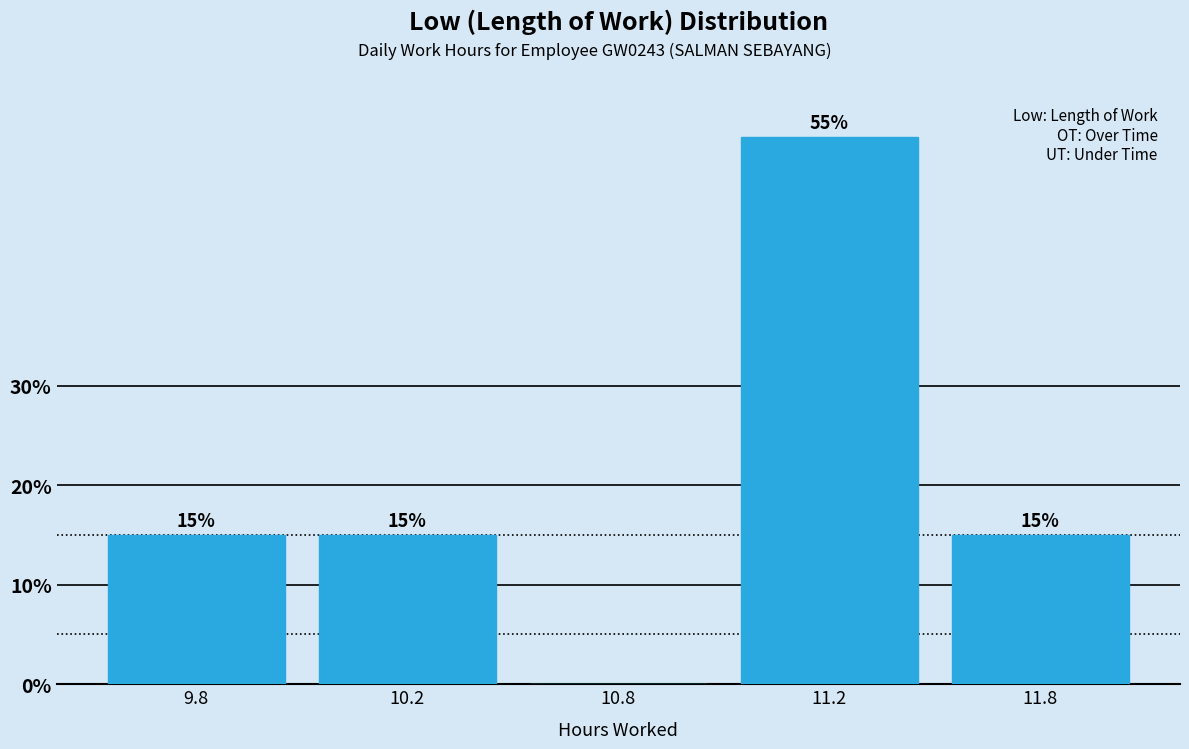

Reading left to right, extract all data points from this chart.

9.8=15.0	10.2=15.0	10.8=0.0	11.2=55.0	11.8=15.0